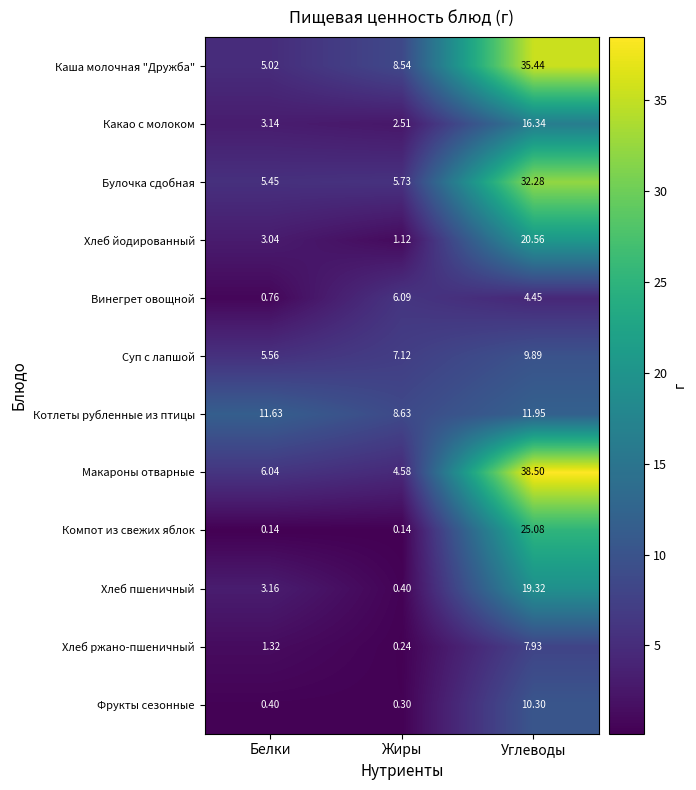

Which category has the lowest value in the Фрукты сезонные series?

Жиры